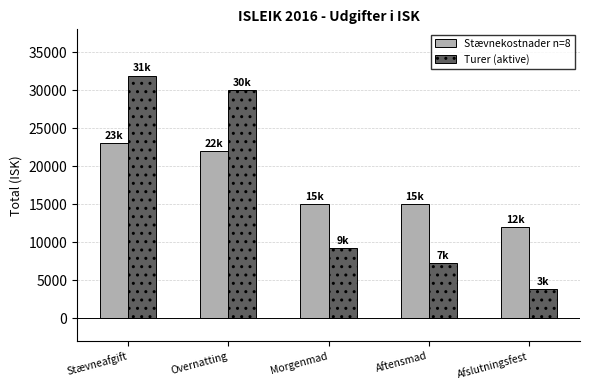

What is the difference between the maximum and second lowest values in the Stævnekostnader n=8 series?

8000